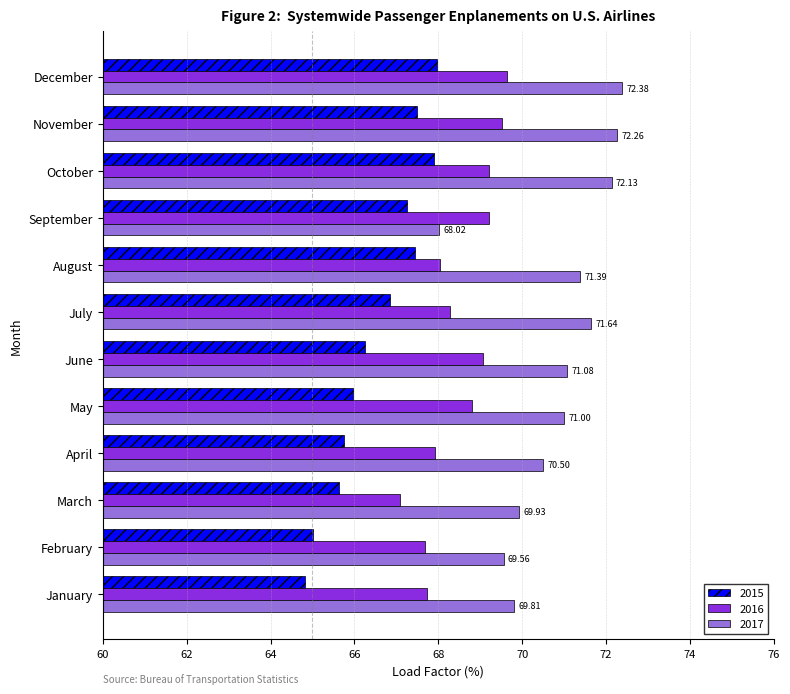

What is the highest value of the 2015 series?

68.0